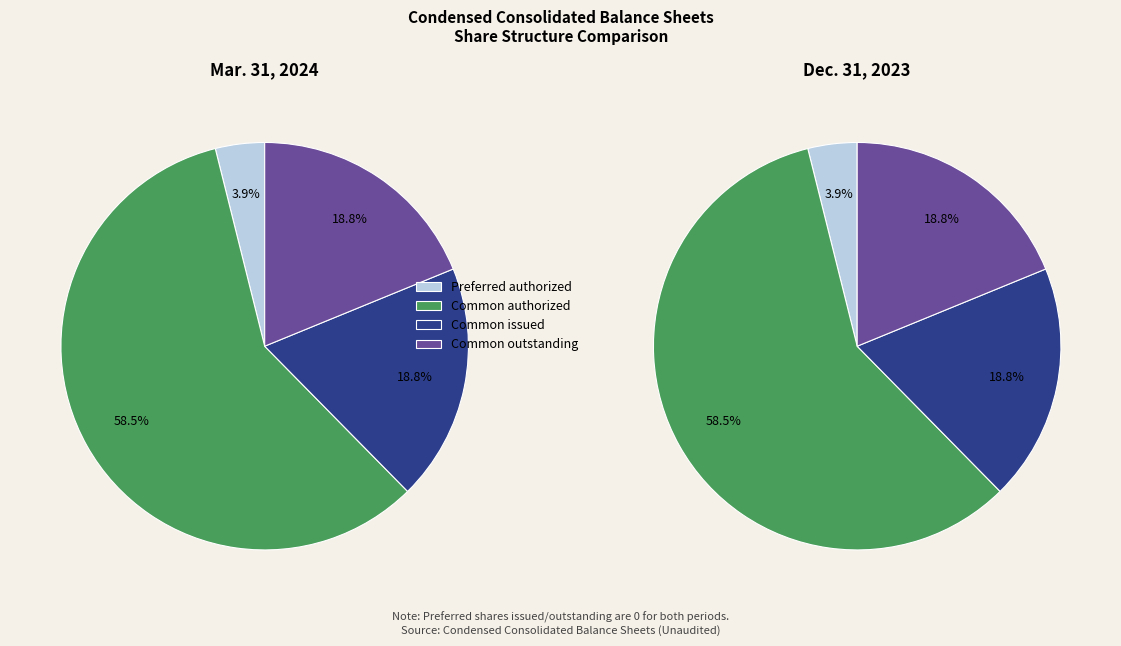

Which slice represents more than half of the pie?

Common stock, shares authorized